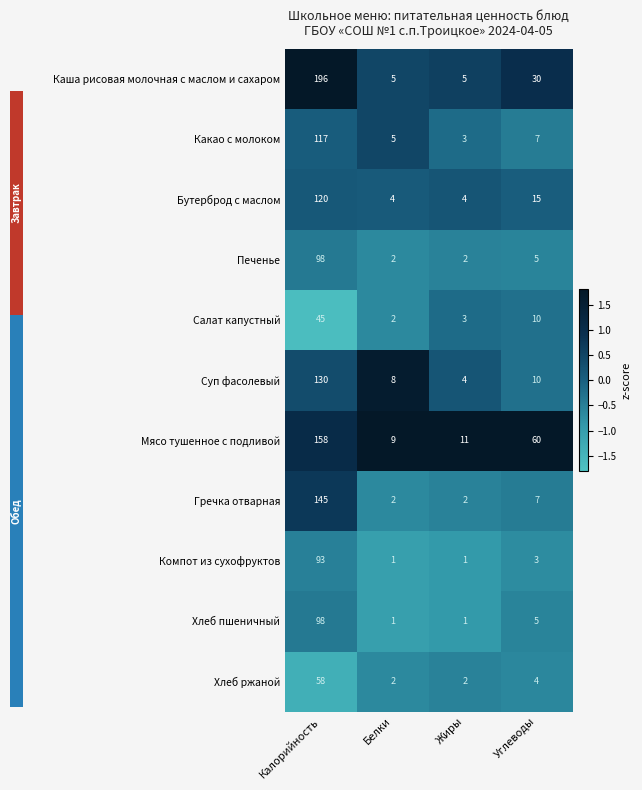

What is the maximum value shown in the chart?

196